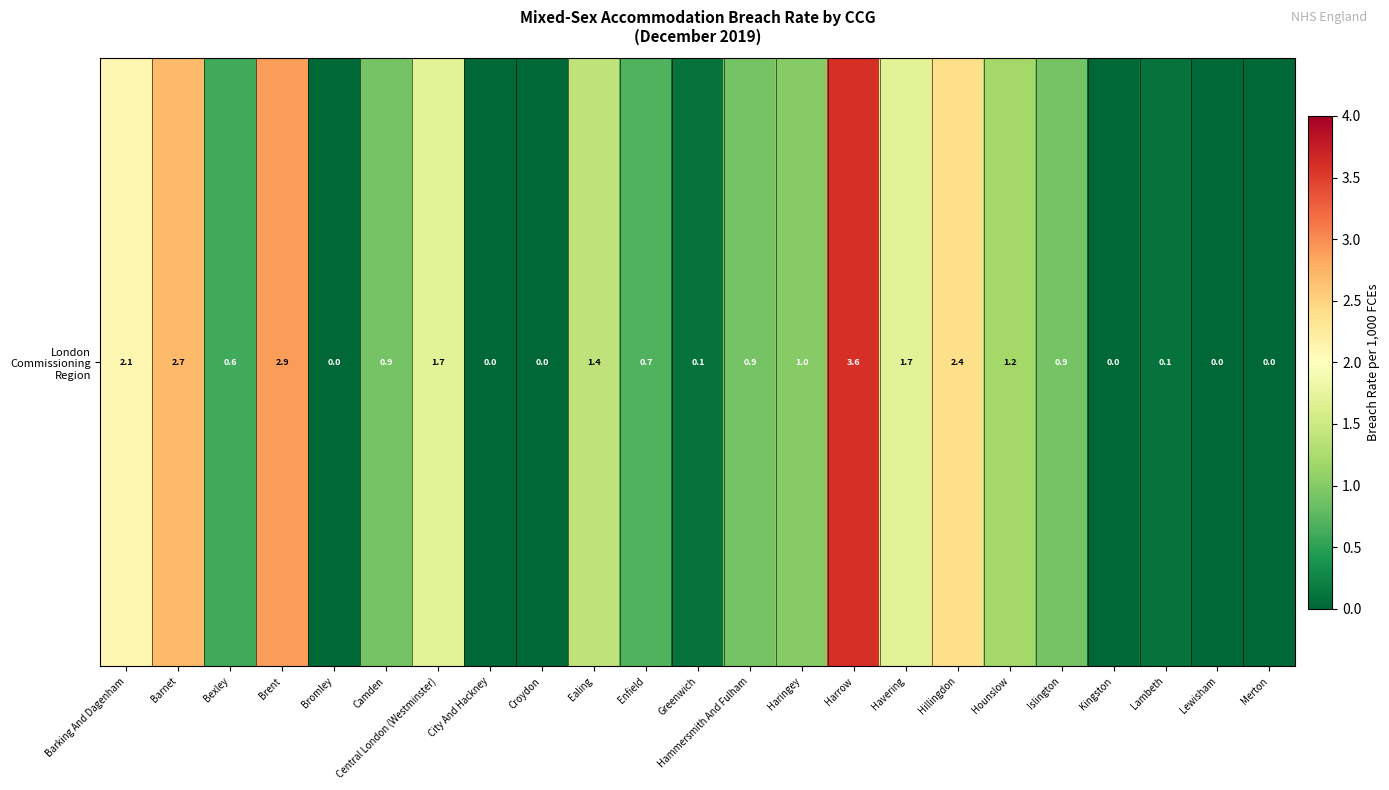

What is the sum of the values at Bromley and Bexley?

0.6